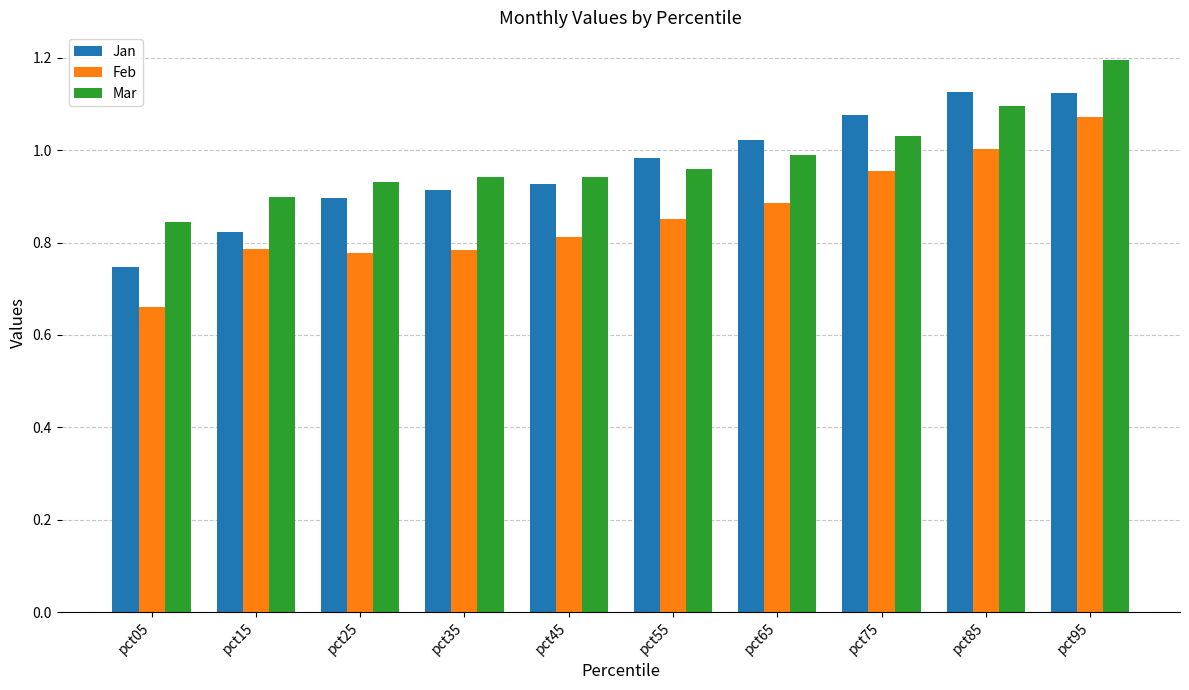

List the series in order of their peak value, highest first.

Mar, Jan, Feb